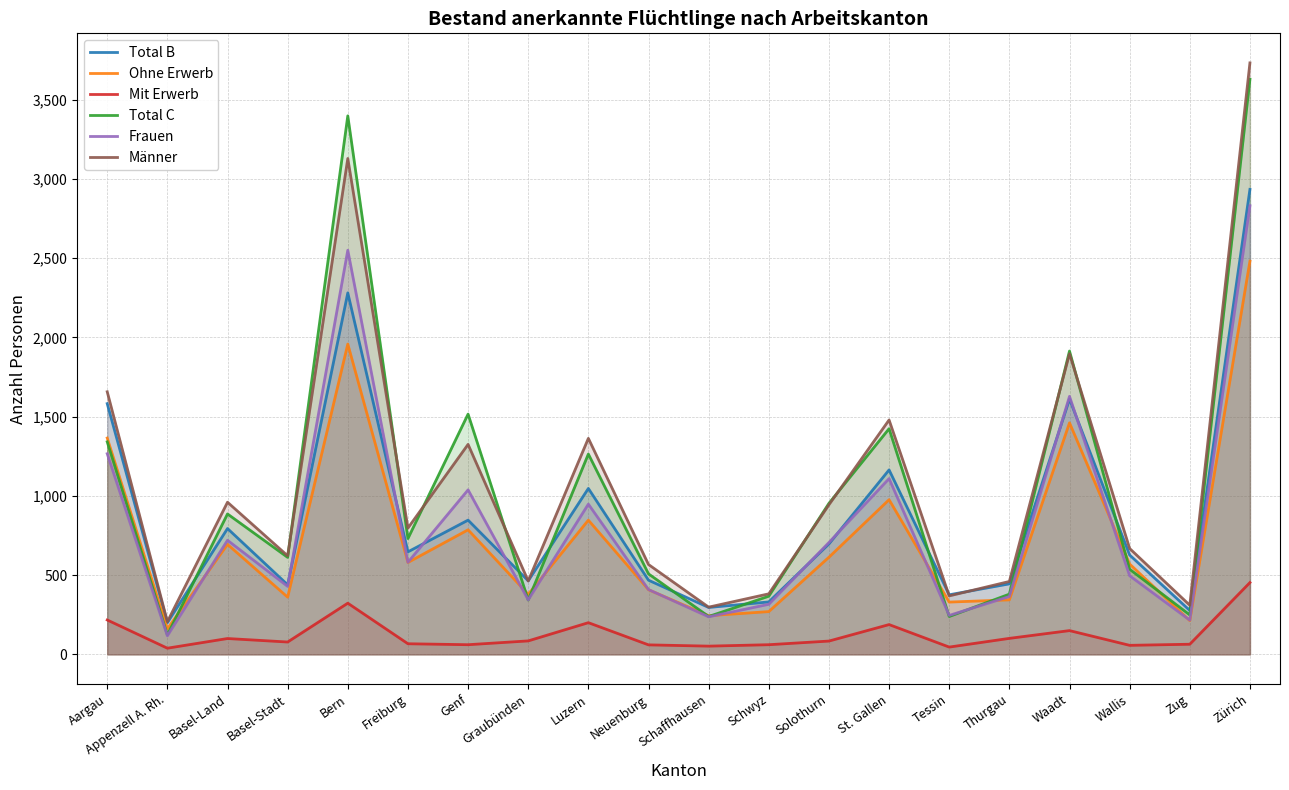

Which series has the largest total across all categories?

Männer